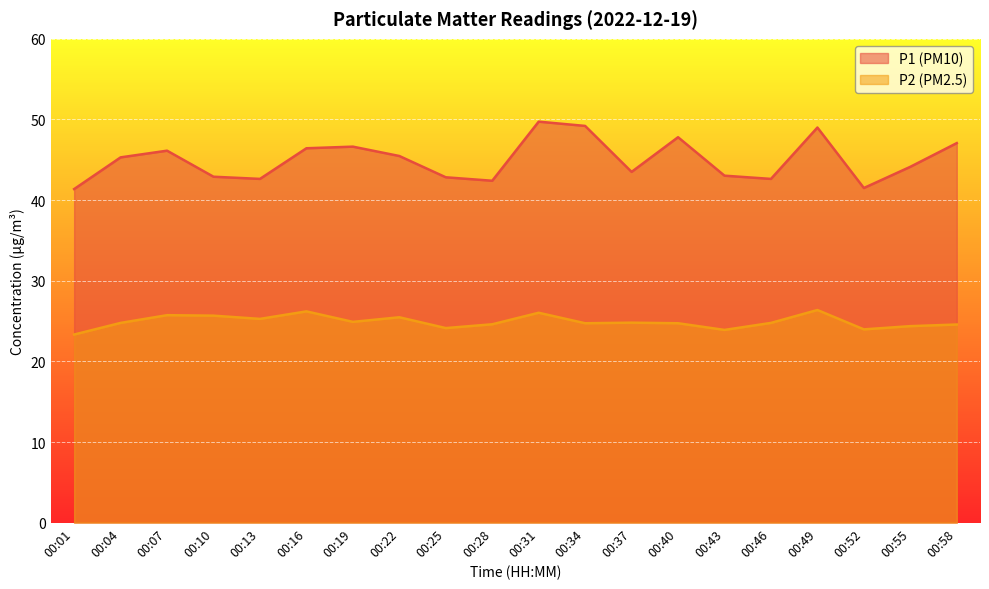

What is the approximate value of P2 (PM2.5) at 00:22?

25.5